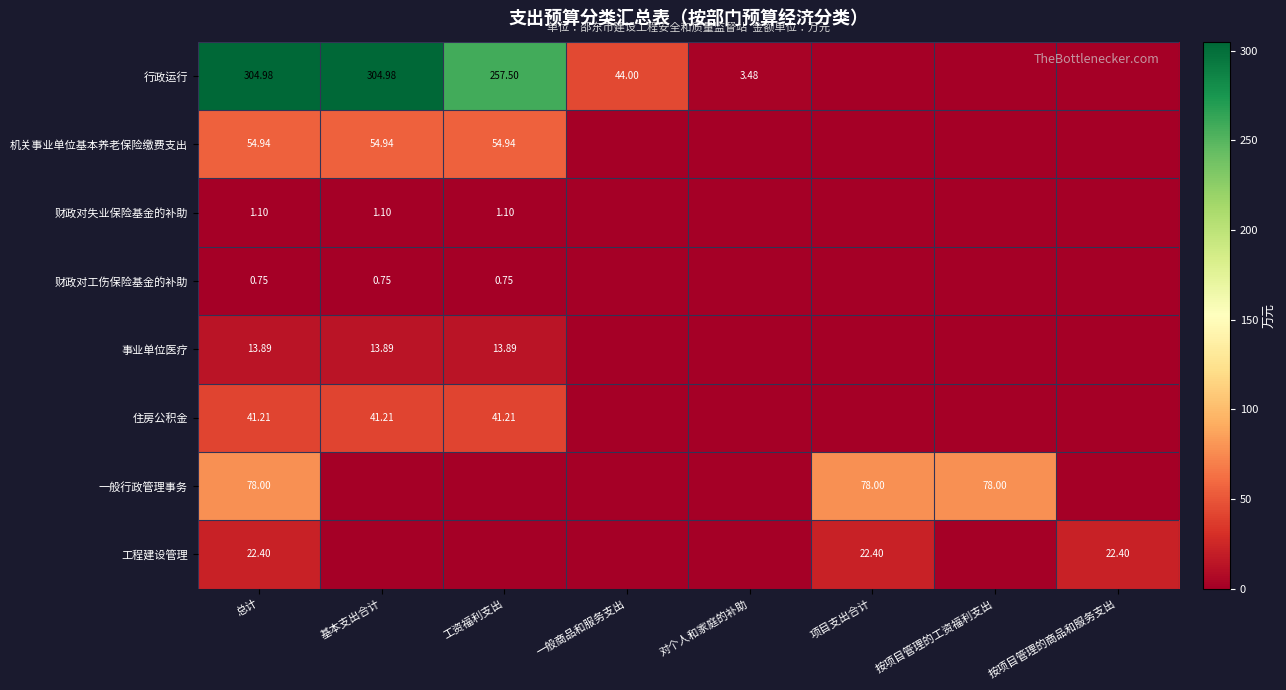

Is it true that 机关事业单位基本养老保险缴费支出 equals -33.6 at 按项目管理的工资福利支出?

False